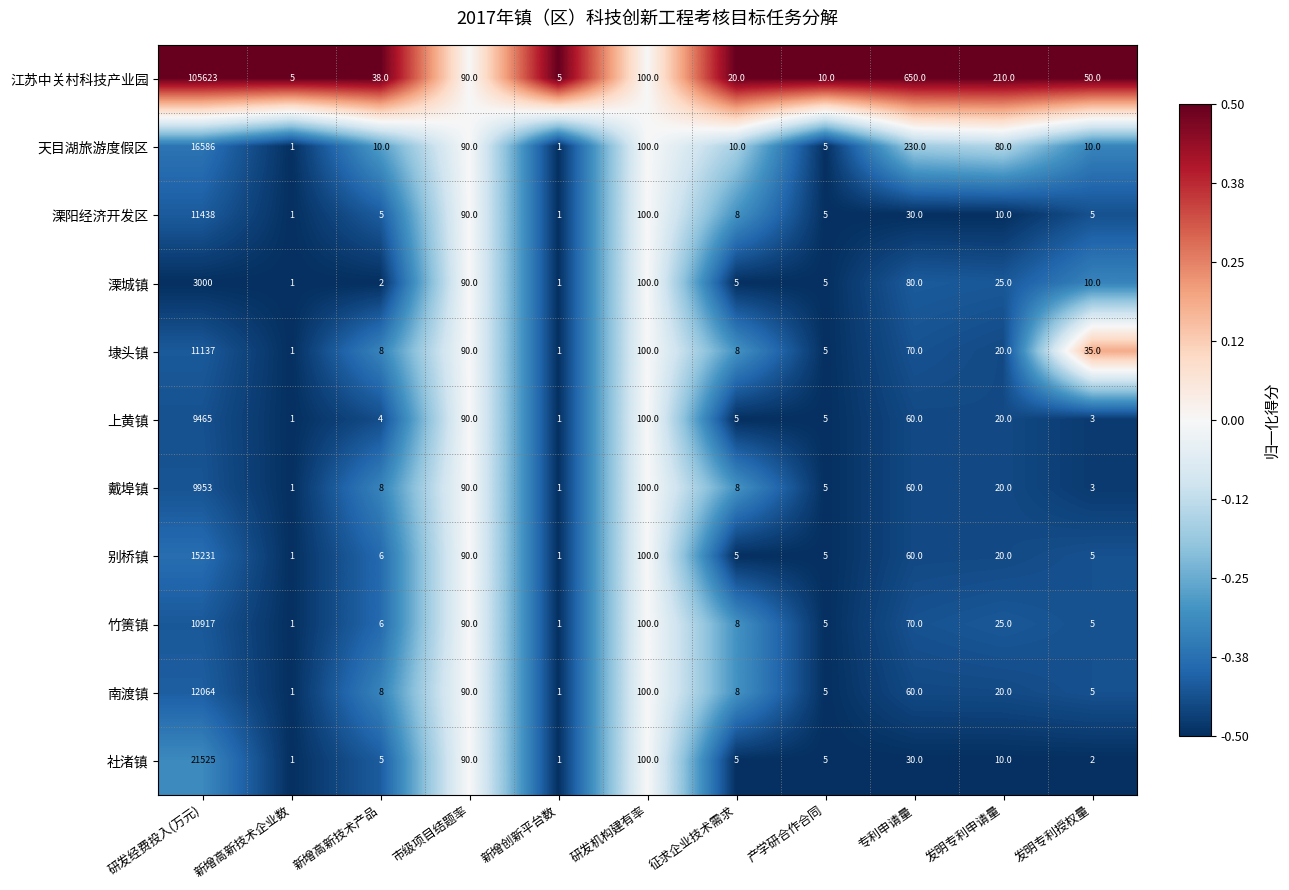

Which category has the highest value across all series?

研发经费投入(万元)